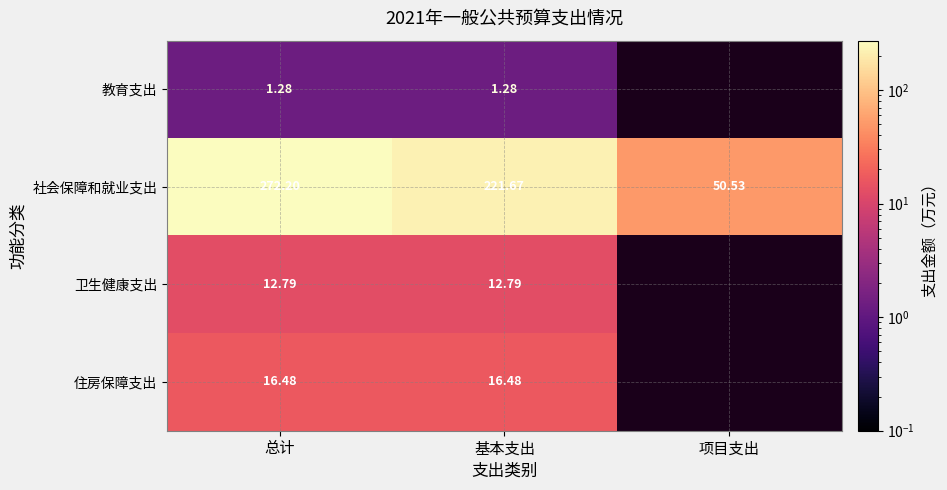

Which has a higher value, 项目支出 or 基本支出?

基本支出